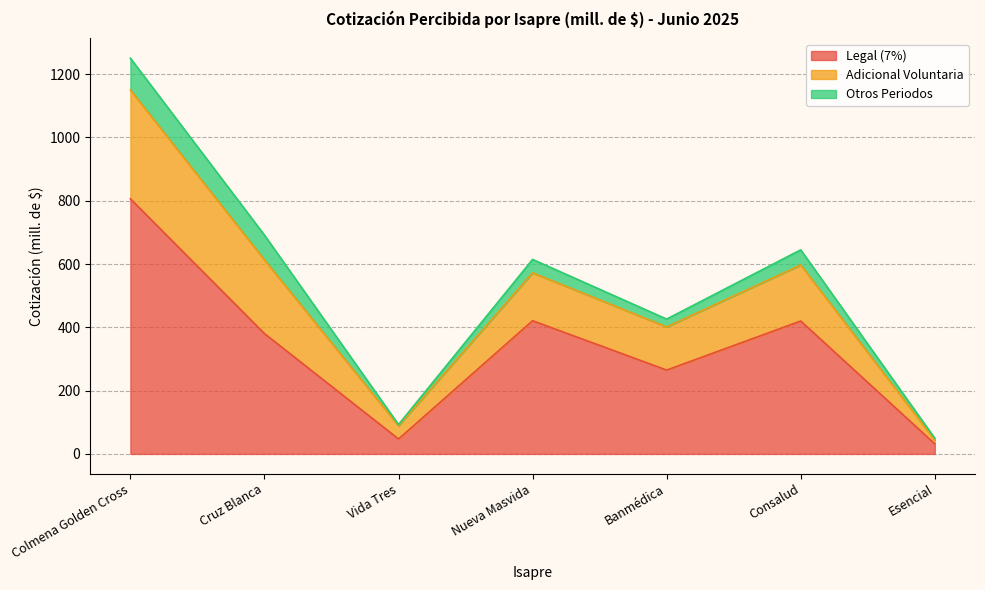

What are all the series names shown in the legend?

Legal (7%), Adicional Voluntaria, Otros Periodos